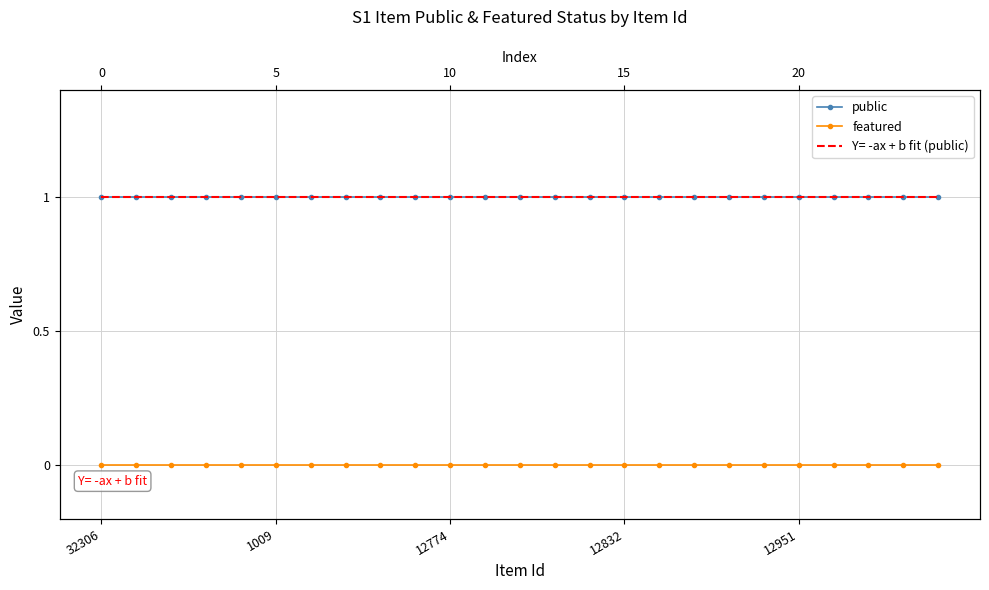

At which category is the sum across all series the highest?

32306